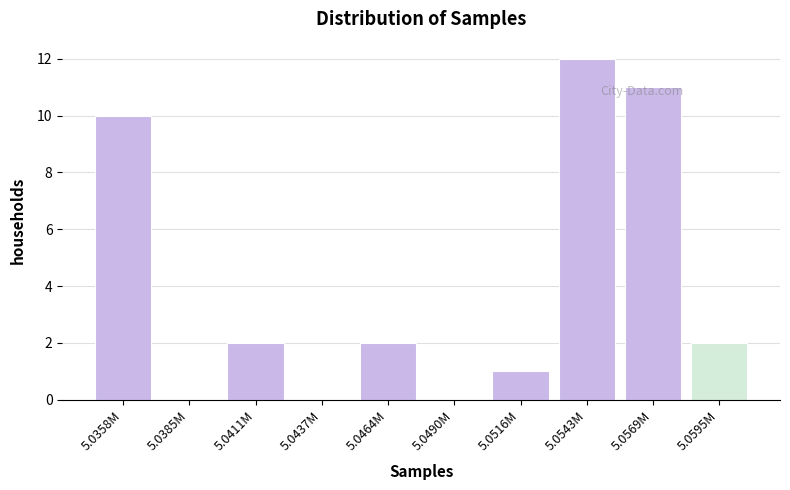

What is the change in value from 5.0358M to 5.0543M?

+2